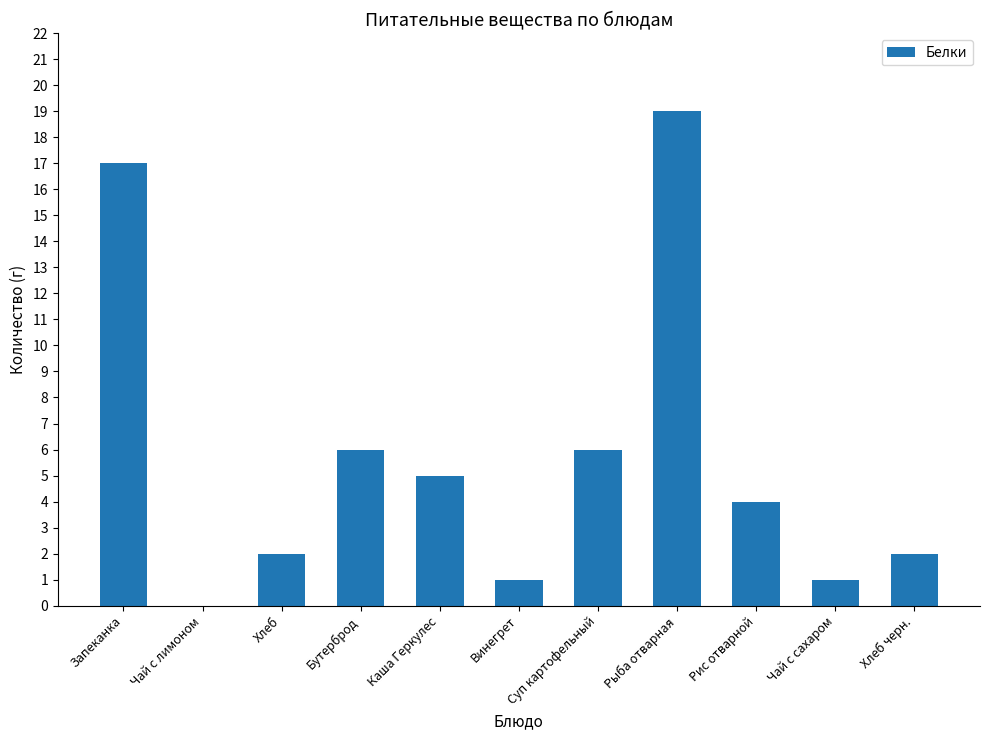

Reading left to right, list all the values displayed in this chart.

Запеканка=17	Чай с лимоном=0	Хлеб=2	Бутерброд=6	Каша Геркулес=5	Винегрет=1	Суп картофельный=6	Рыба отварная=19	Рис отварной=4	Чай с сахаром=1	Хлеб черн.=2